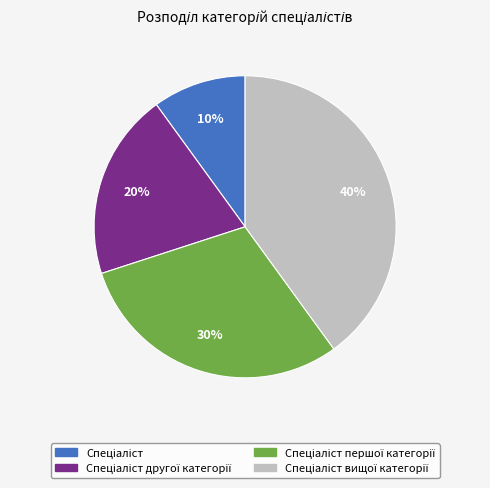

To the nearest percent, what is the average slice percentage?

25%